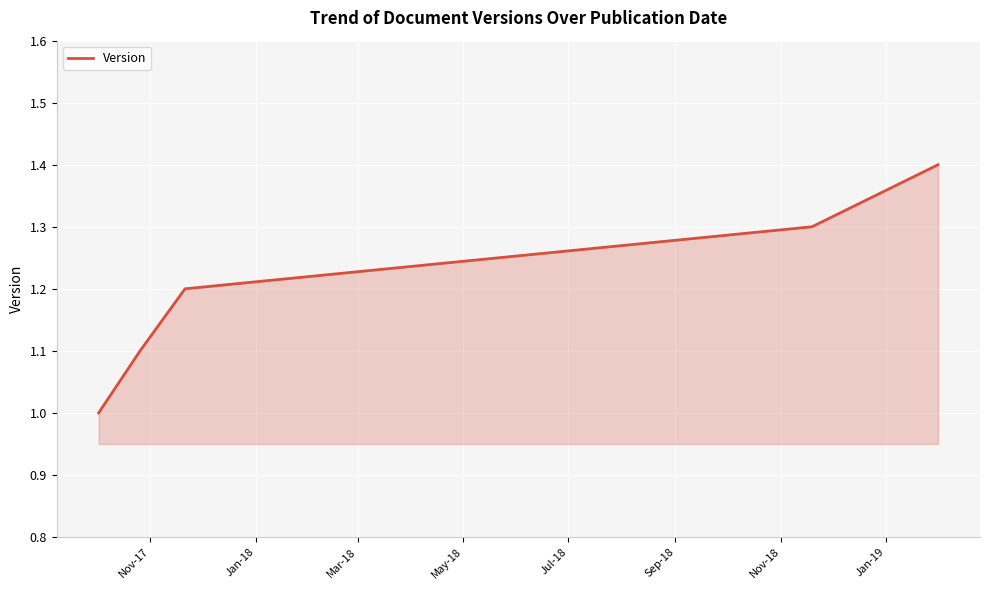

What is the maximum value shown in the chart?

1.4